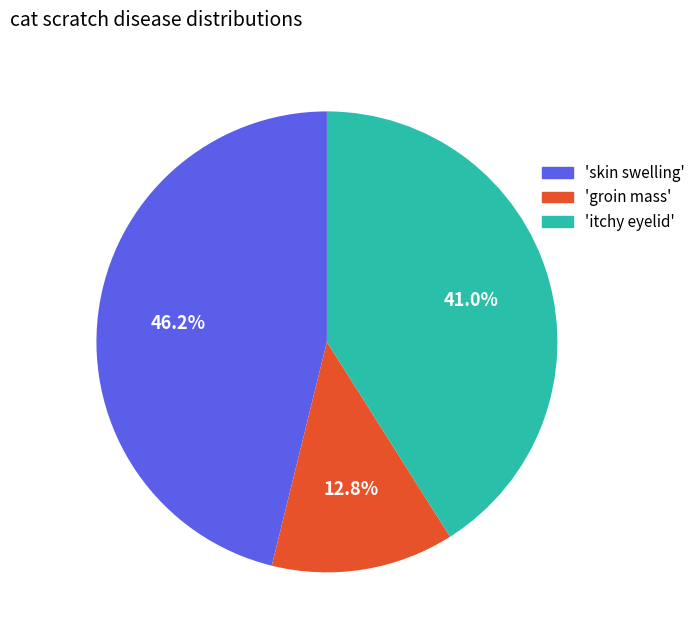

Is there any slice that represents more than half of the pie?

No